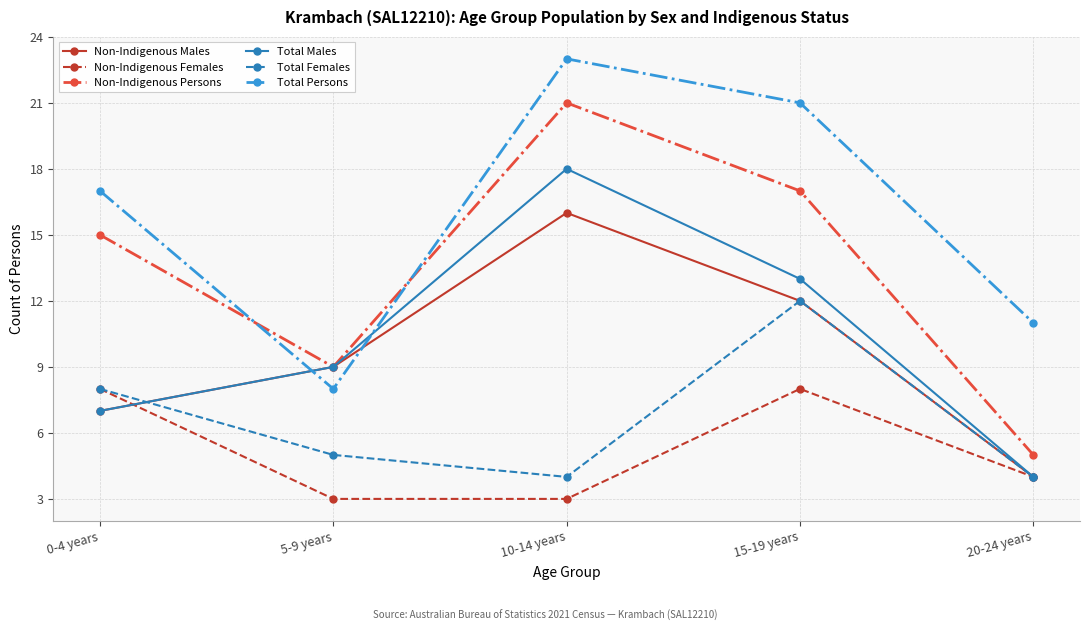

What is the approximate value of Non-Indigenous Females at 15-19 years?

8